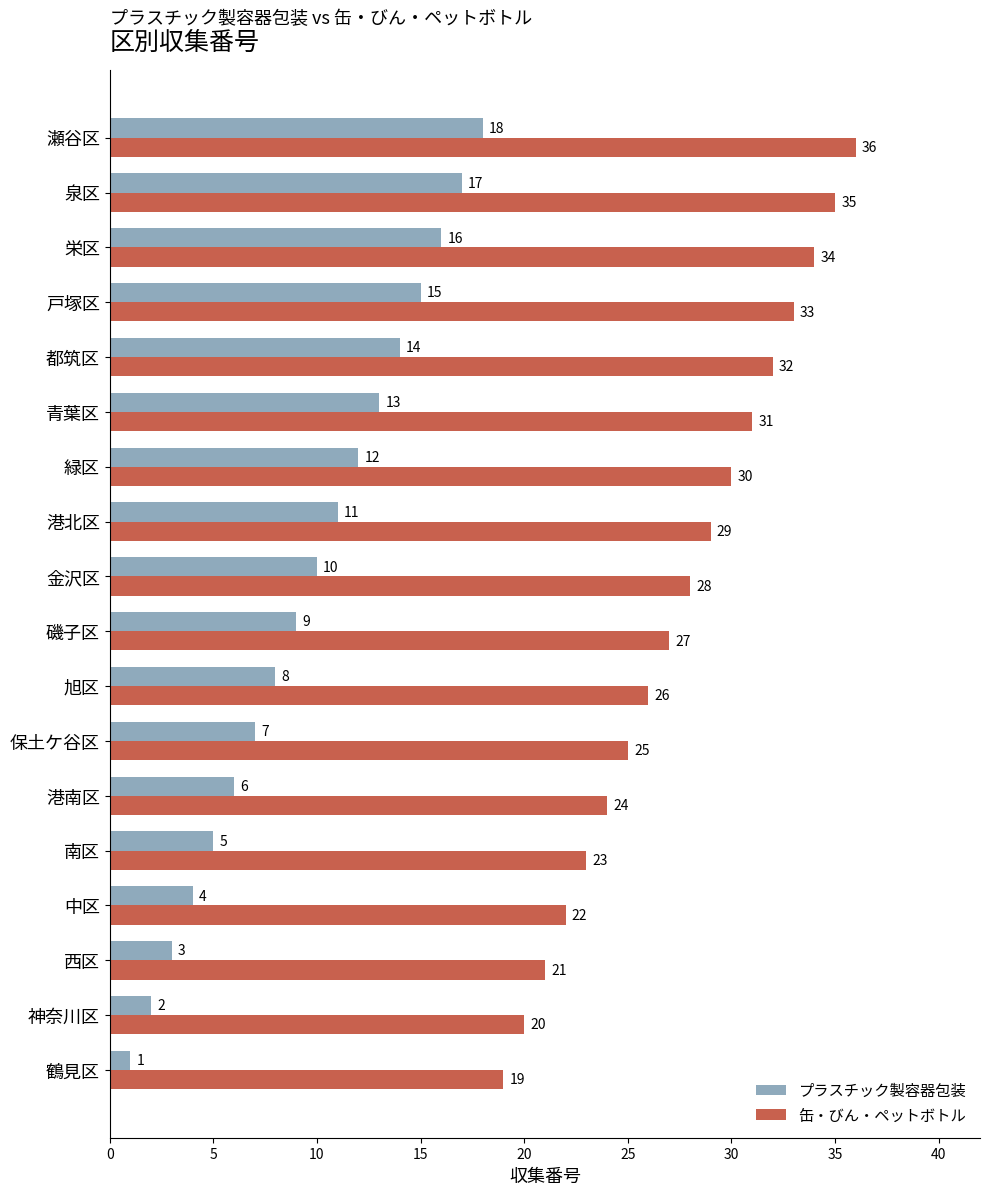

What is the greatest value displayed?

36